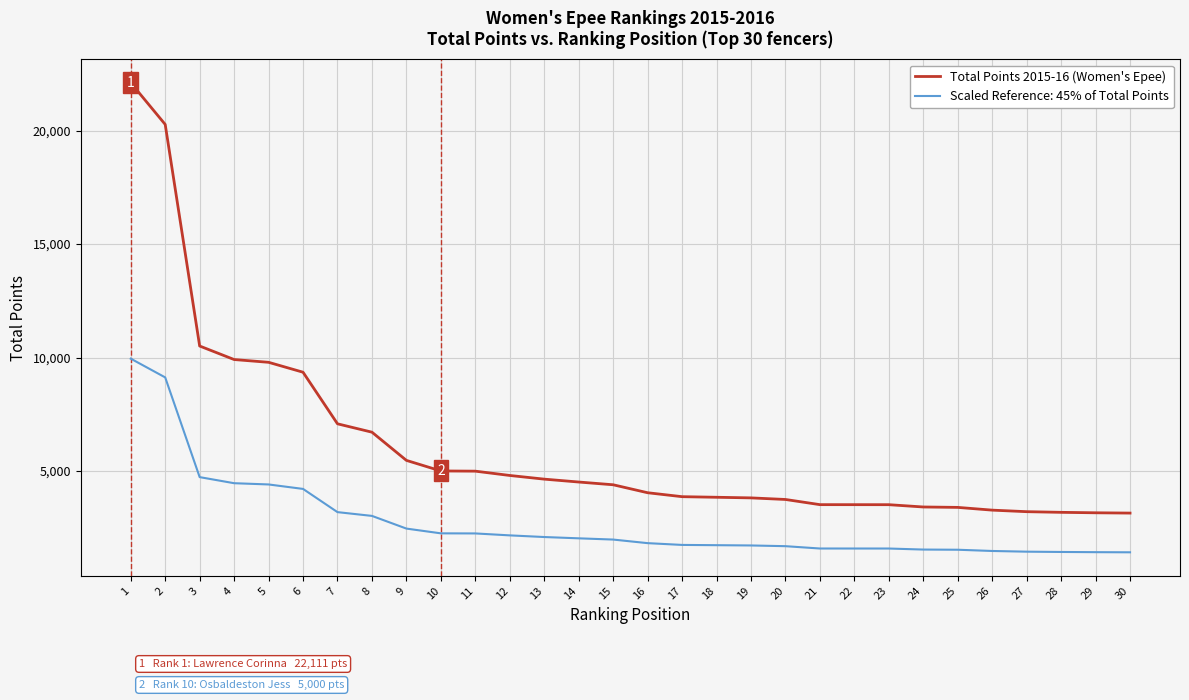

The value of Scaled Reference: 45% of Total Points at 9 is 4060.0. True or false?

False